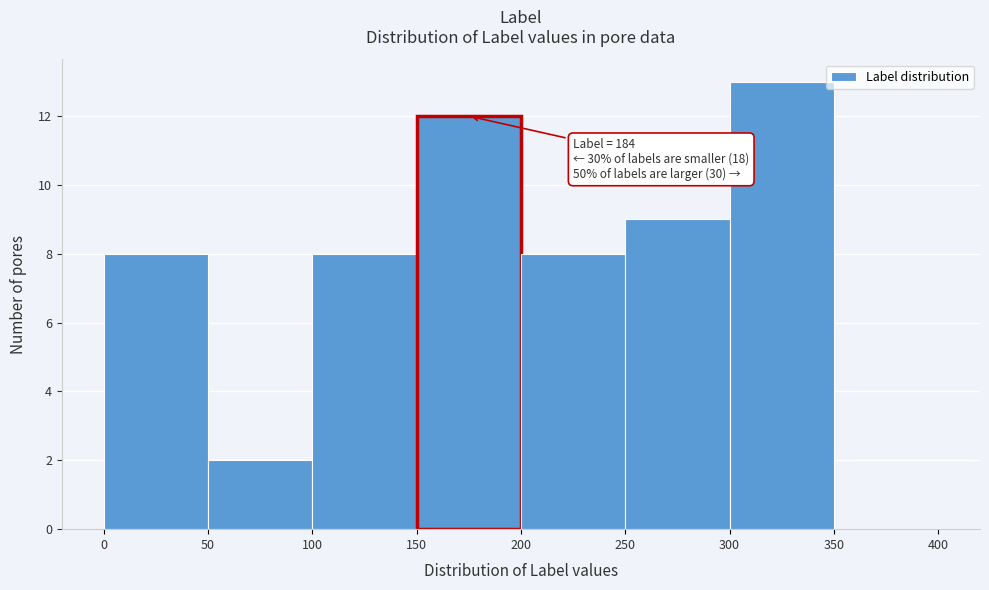

Over which range of the x-axis is the bar tallest?

300 to 350